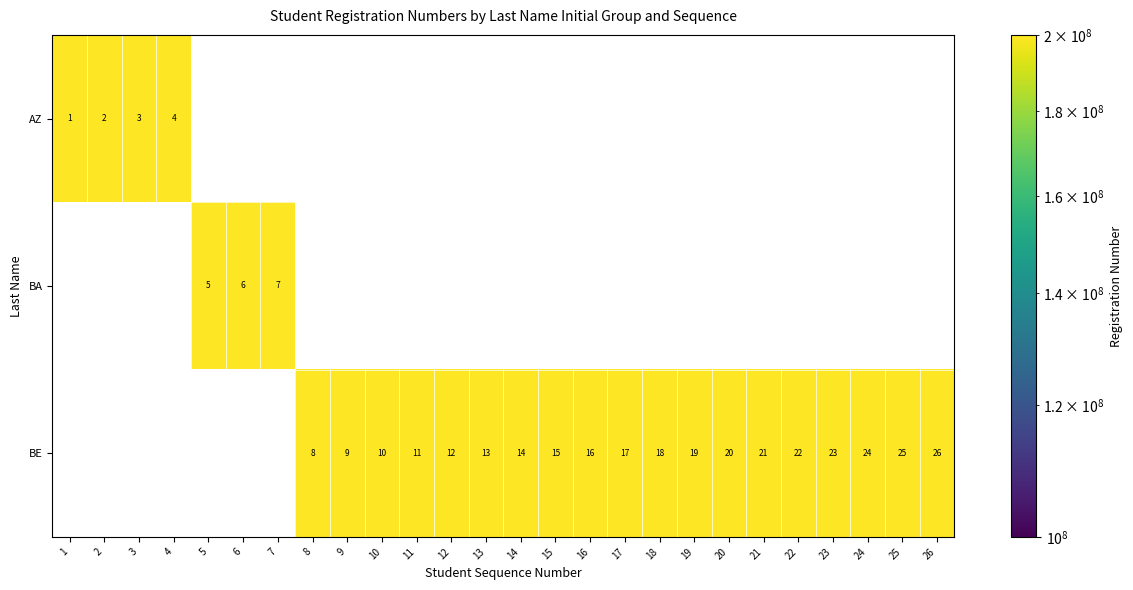

Count the number of data series in this chart.

3